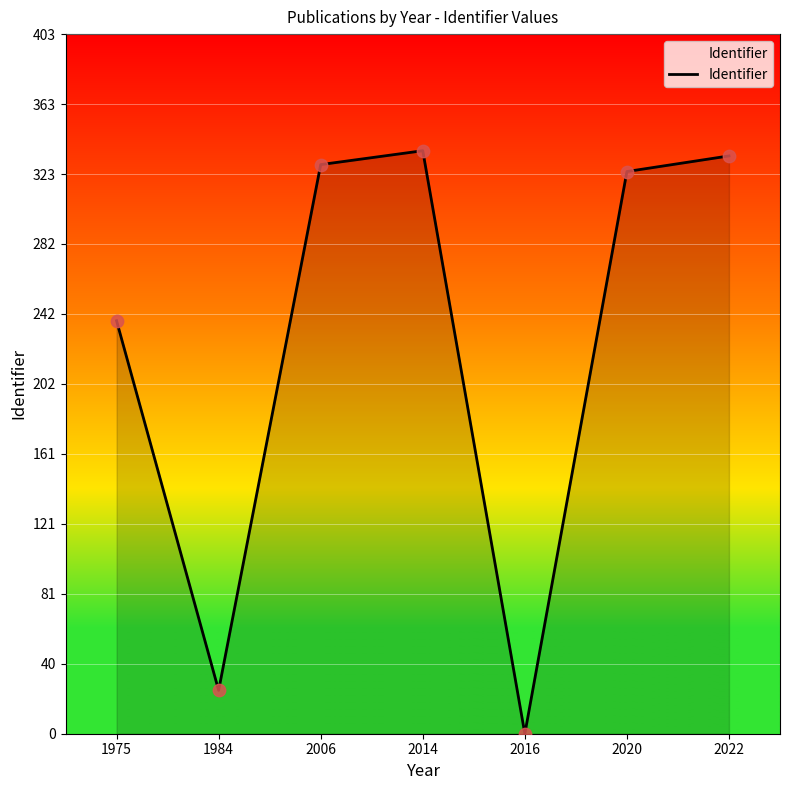

What is the ratio of the value at 1984 to the value at 1975?

0.1